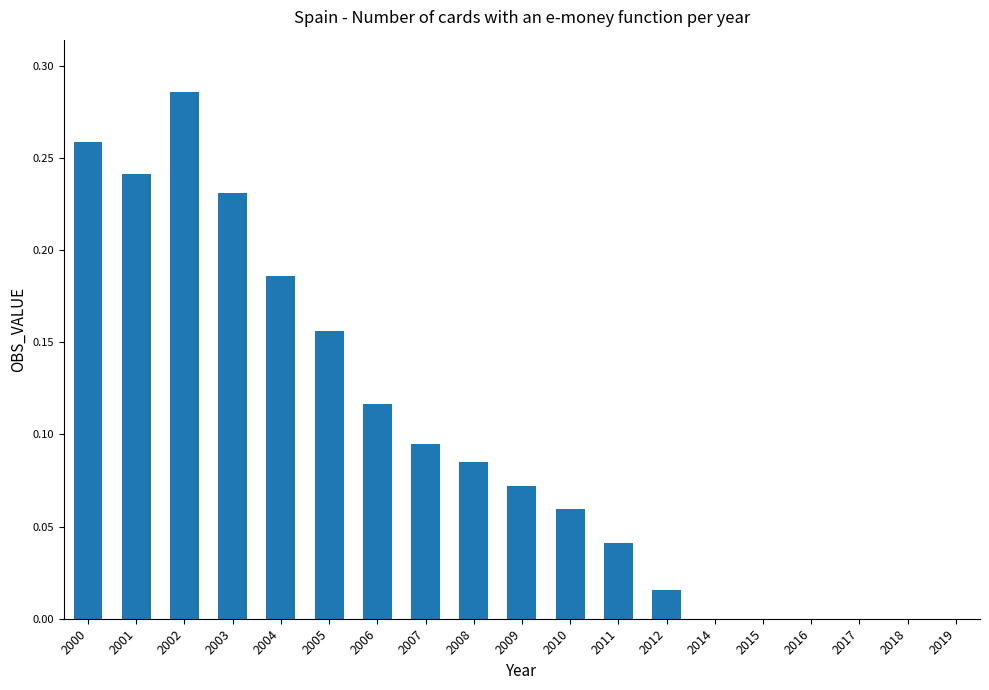

The chart shows a value of -0.2 at 2018. True or false?

False